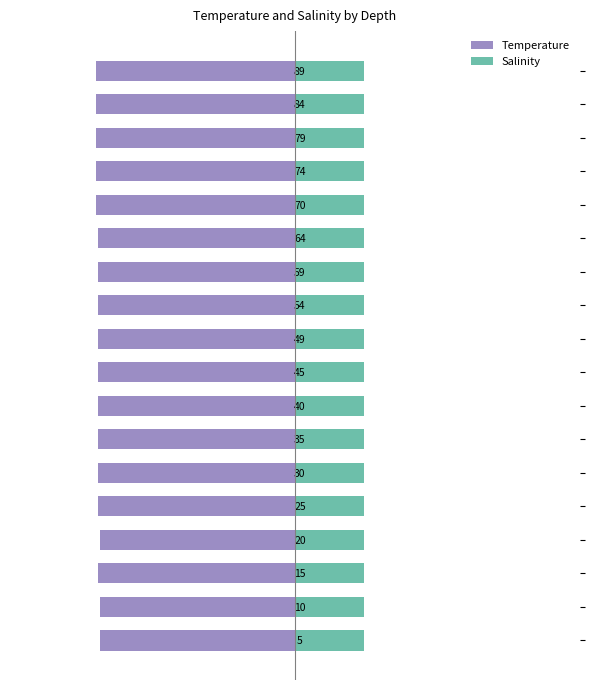

Which series has the largest total across all categories?

Salinity